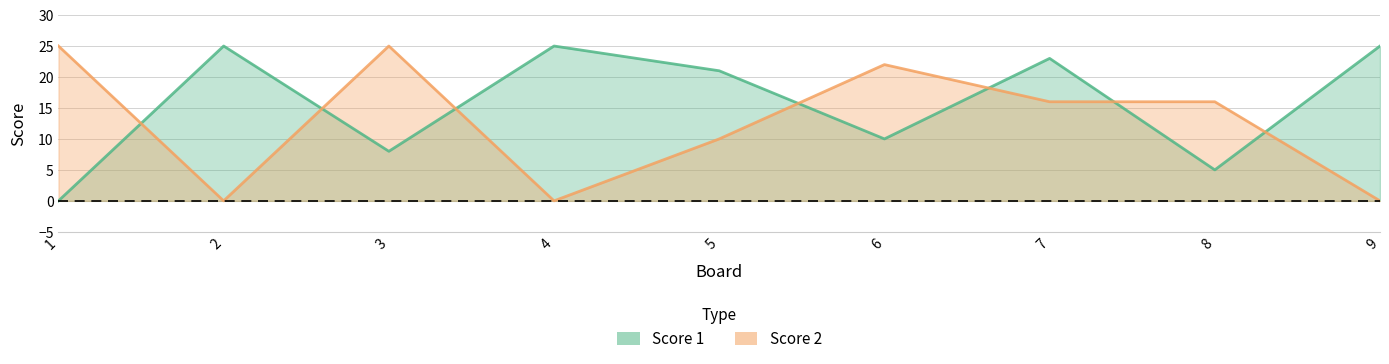

Which has a higher value, 2 or 8?

2